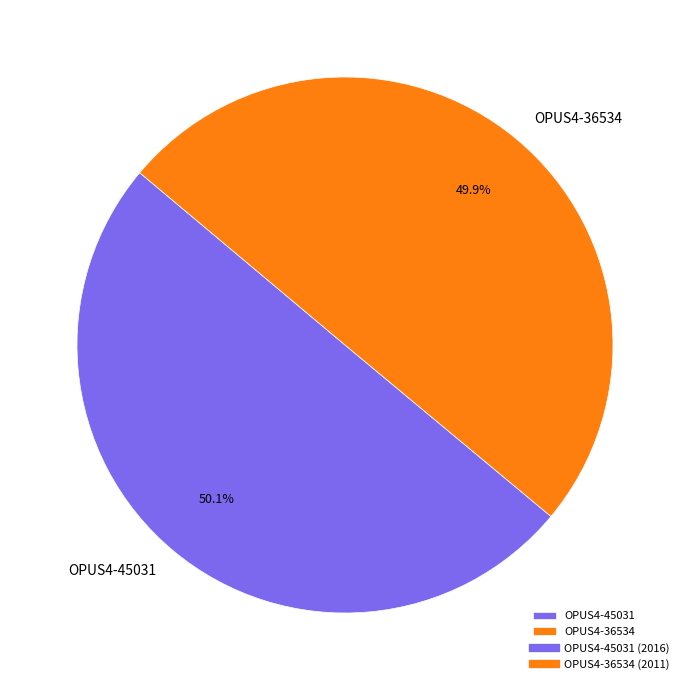

Is there any slice that represents more than half of the pie?

Yes